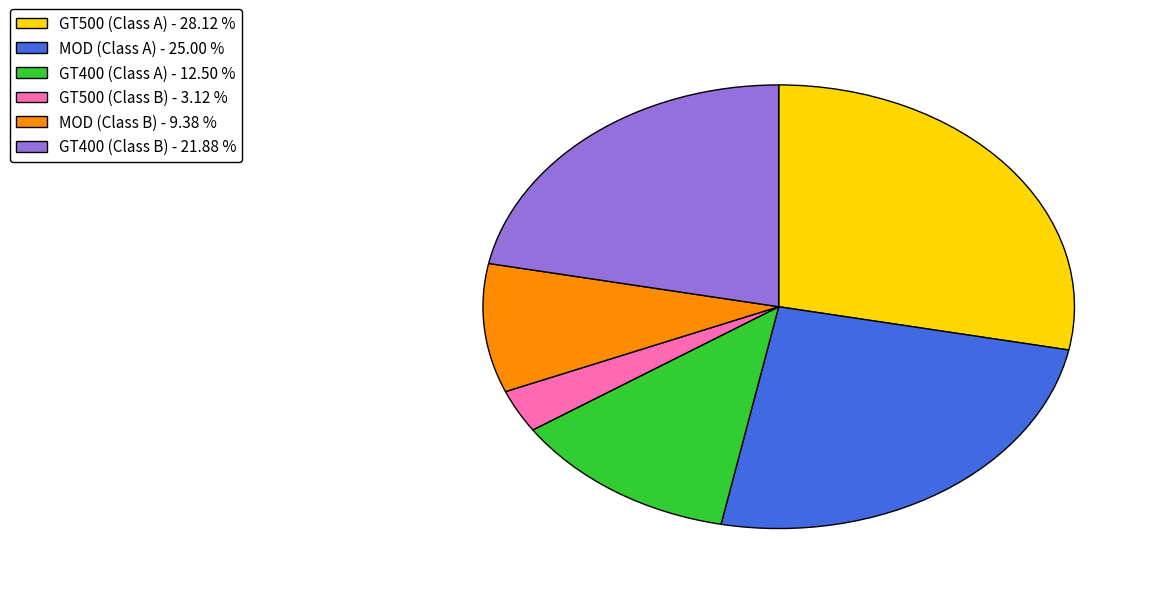

Which category has the smallest portion of the pie?

GT500 (Class B) - 3.12 %